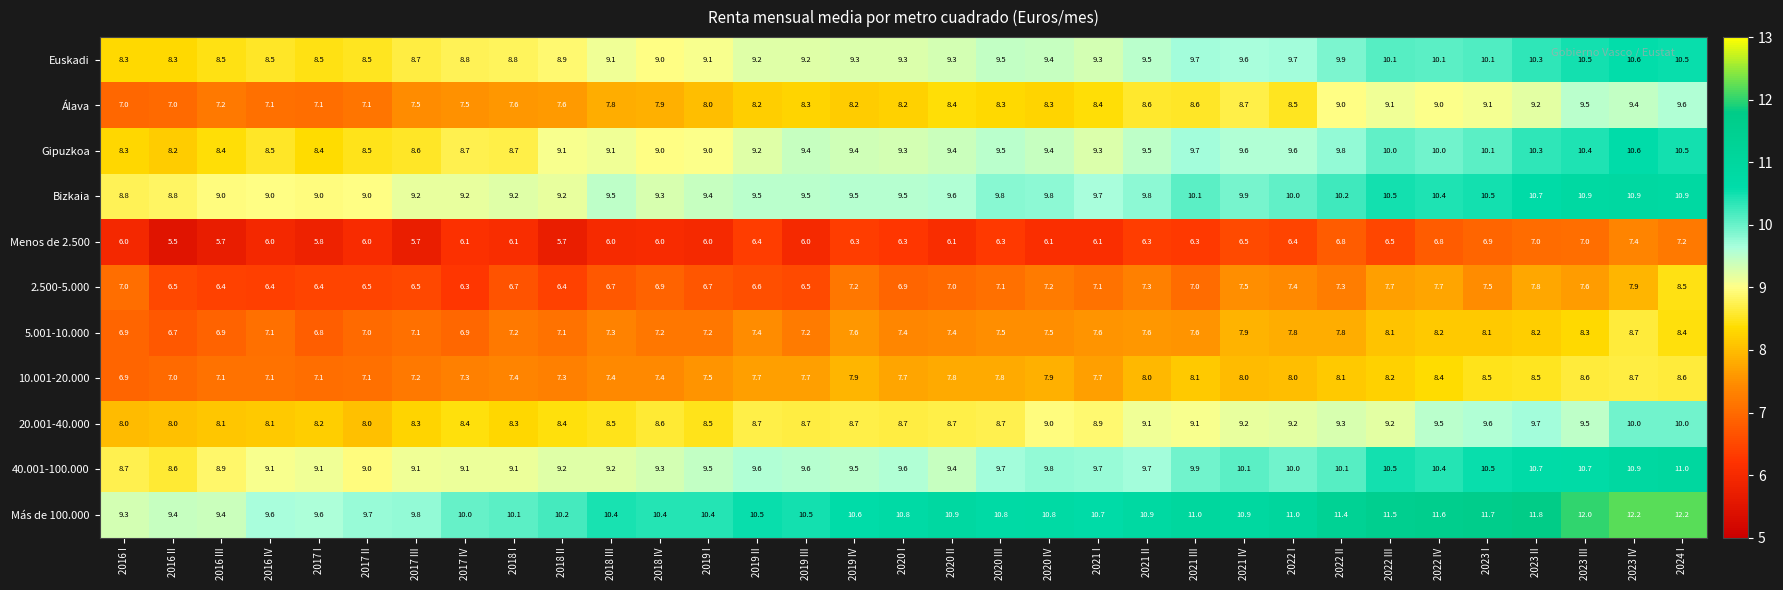

Where does the Euskadi series first go above 9?

2018 III